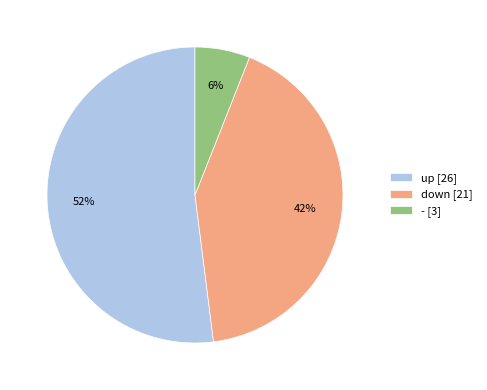

How many slices are in this pie chart?

3